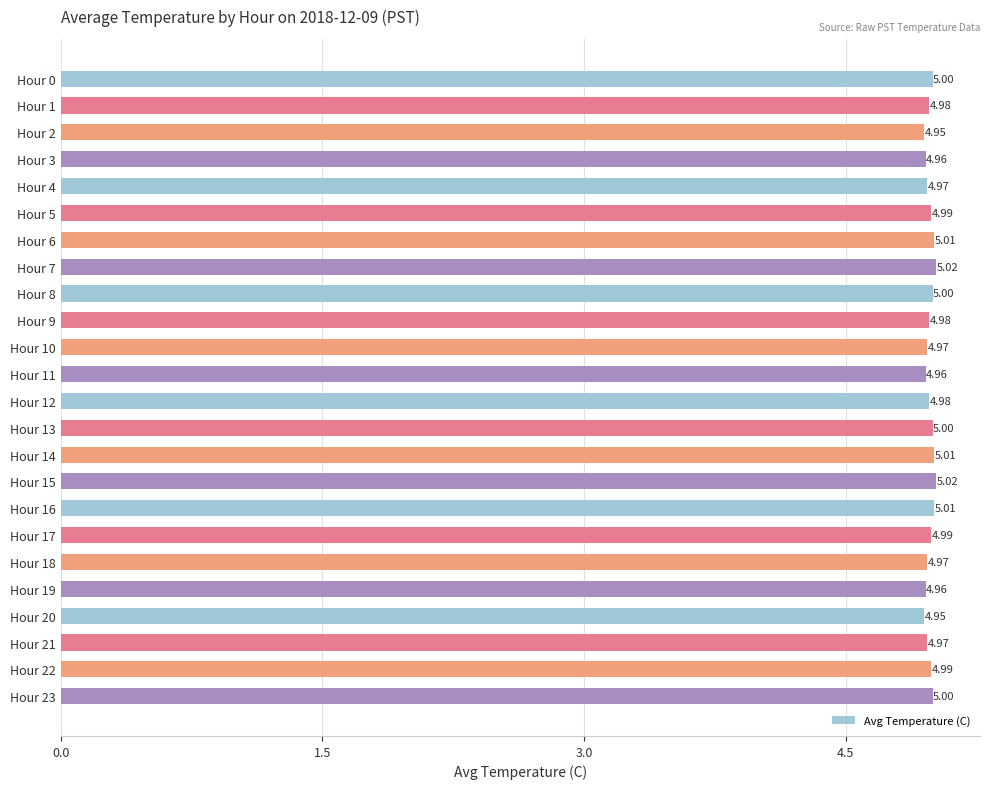

Approximately how many times larger is the value at Hour 21 compared to Hour 18?

1.0